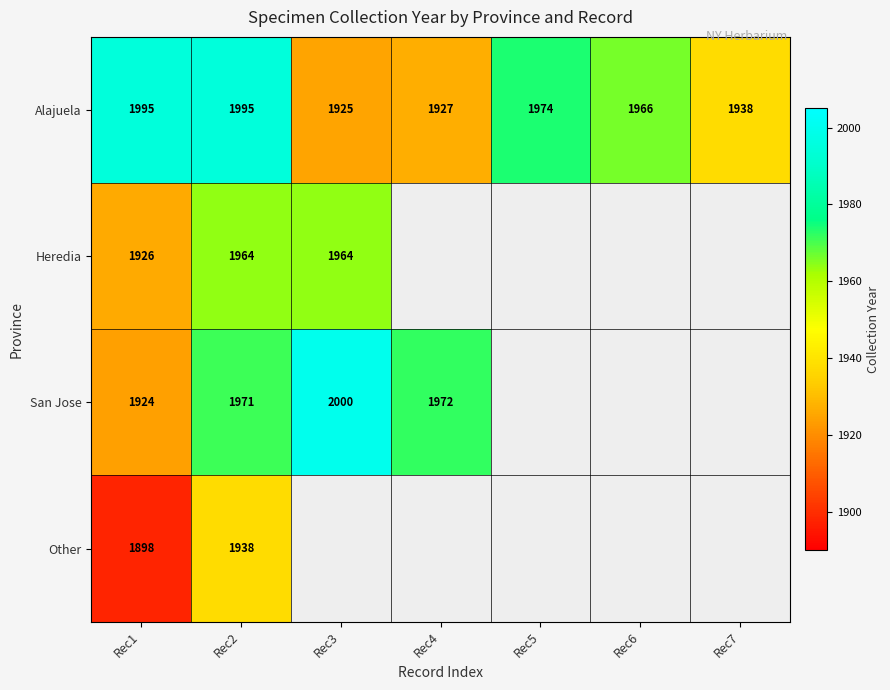

The value of Heredia at Rec1 is 783. True or false?

False